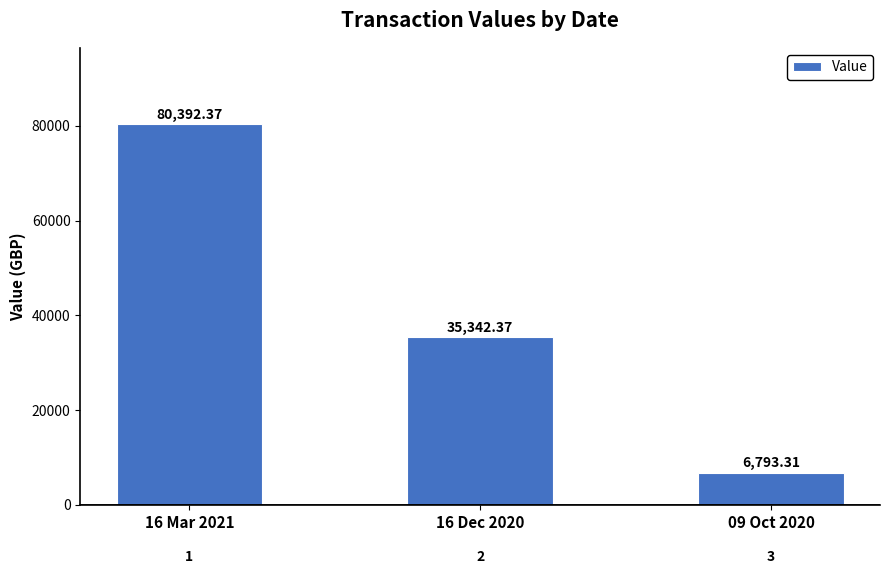

Which category has the highest value across all series?

16 Mar 2021